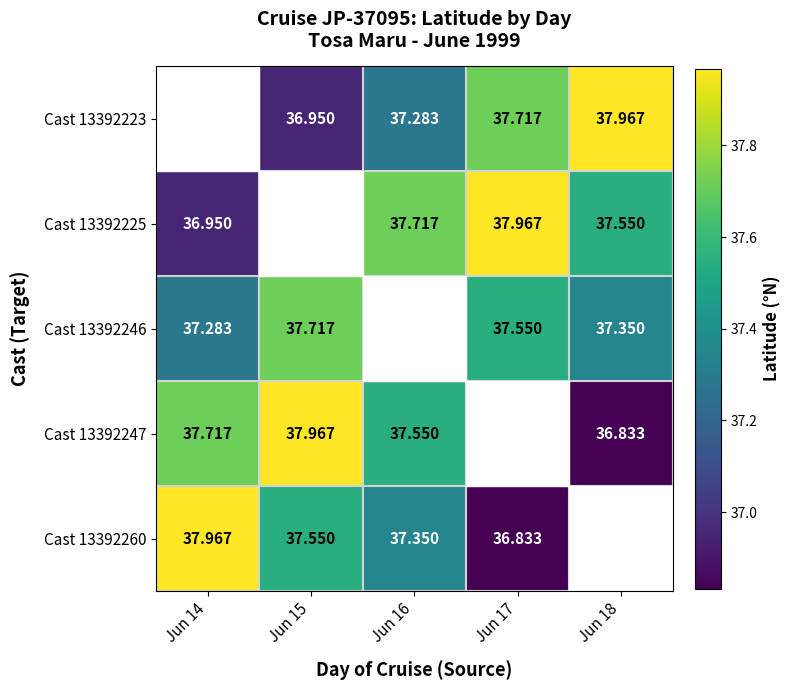

Rank the categories by Cast 13392260 value from lowest to highest.

Jun 18, Jun 17, Jun 16, Jun 15, Jun 14